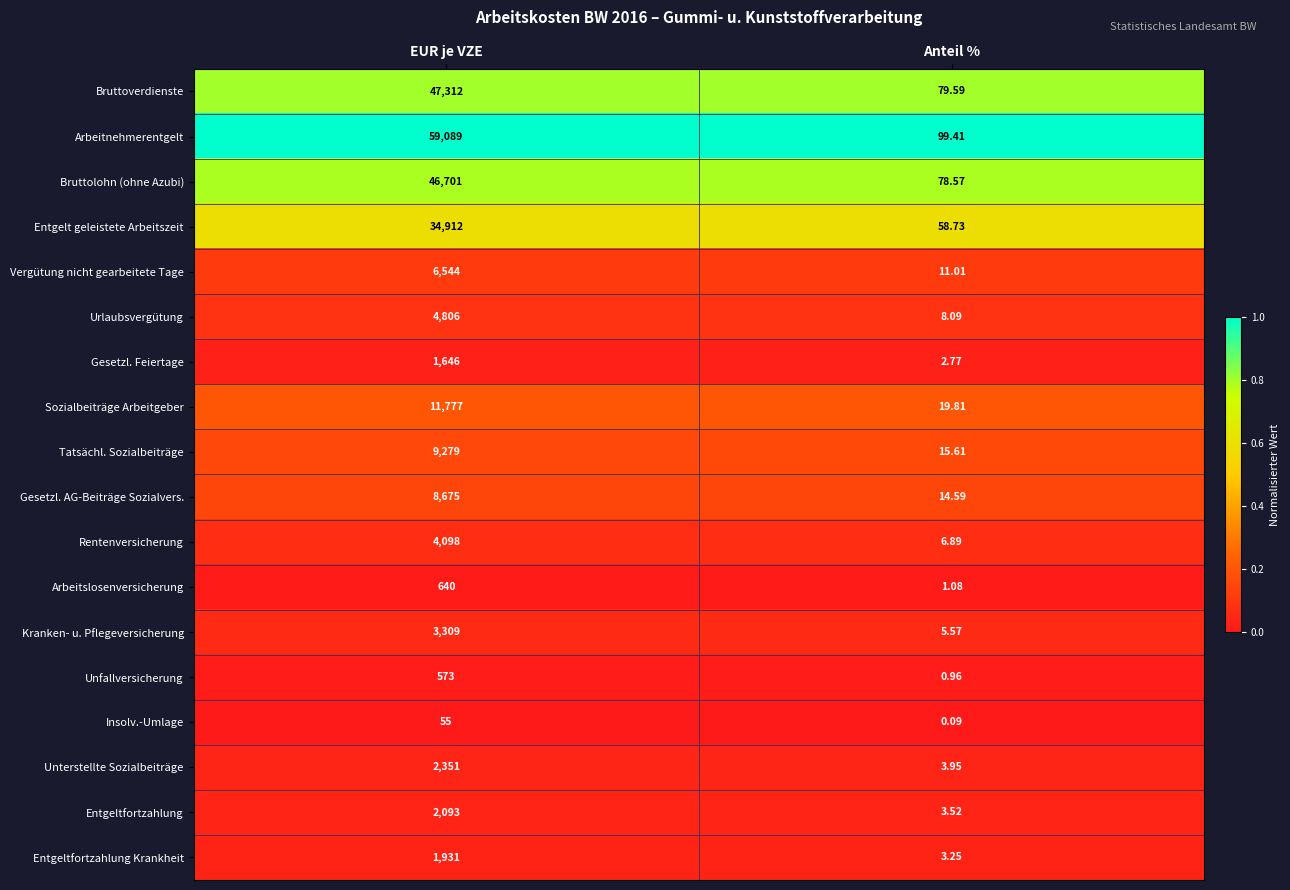

Rank the categories by Vergütung nicht gearbeitete Tage value from lowest to highest.

Anteil %, EUR je VZE